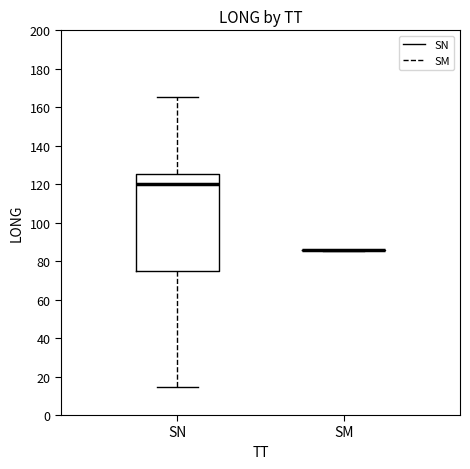

Comparing the boxes themselves (not the whiskers), which one is the tallest?

SN